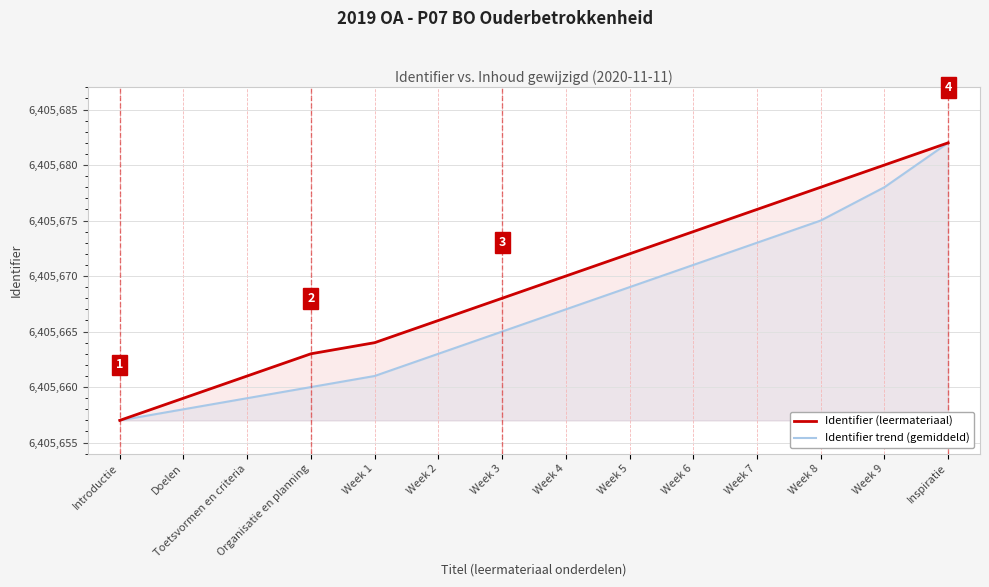

True or false: Identifier trend (gemiddeld) and Identifier (leermateriaal) cross at least once.

False